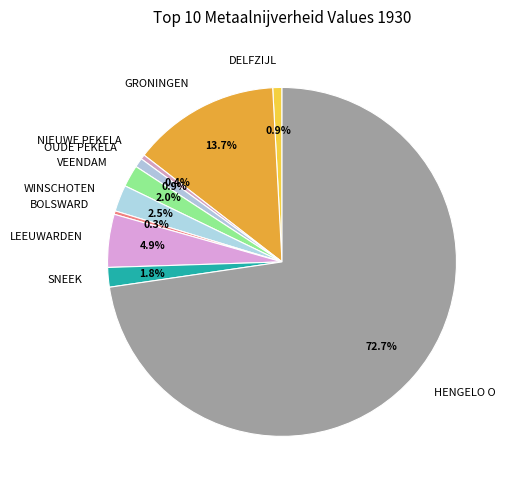

Count the number of slices in the pie.

10